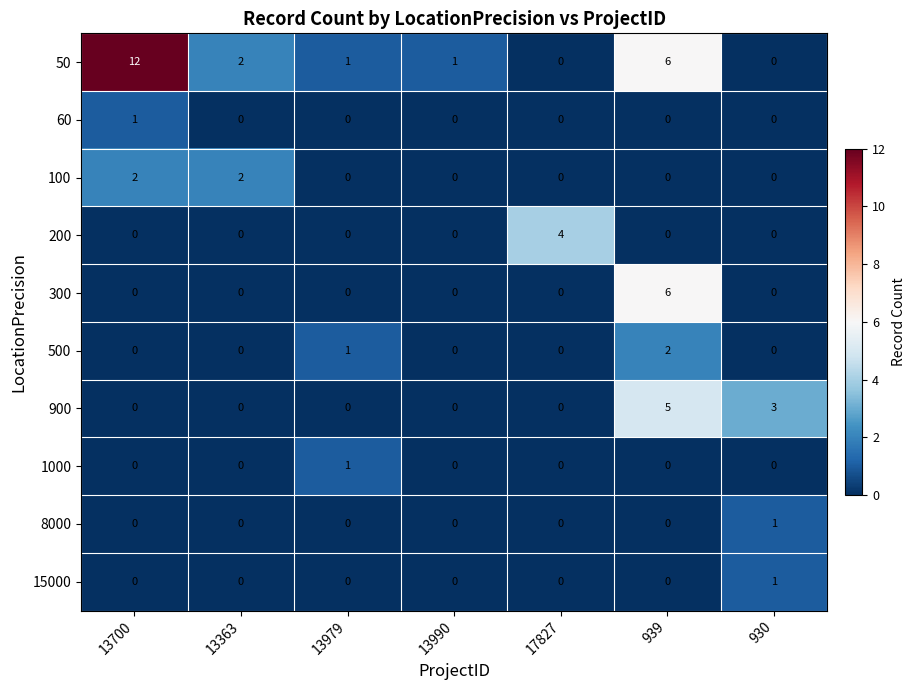

At which category is the sum across all series the highest?

939